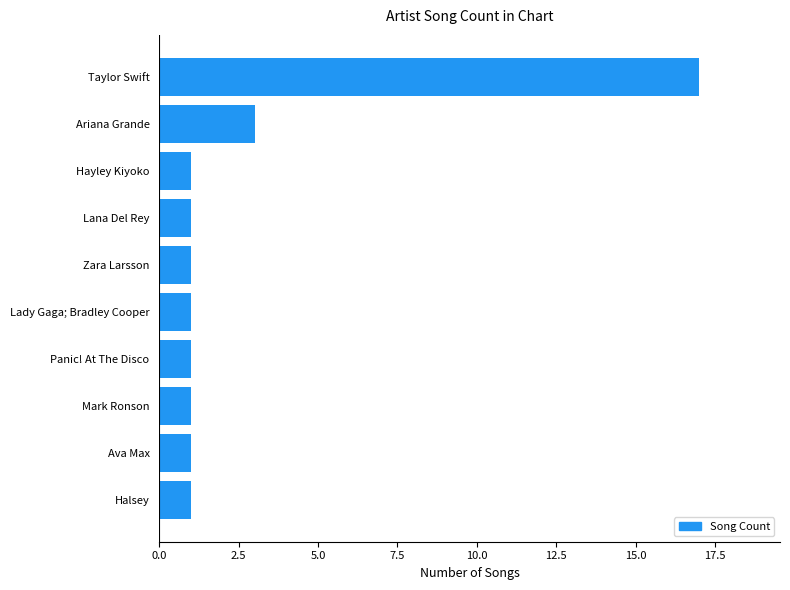

Reading top to bottom, list all the values displayed in this chart.

Taylor Swift=17	Ariana Grande=3	Hayley Kiyoko=1	Lana Del Rey=1	Zara Larsson=1	Lady Gaga; Bradley Cooper=1	Panic! At The Disco=1	Mark Ronson=1	Ava Max=1	Halsey=1